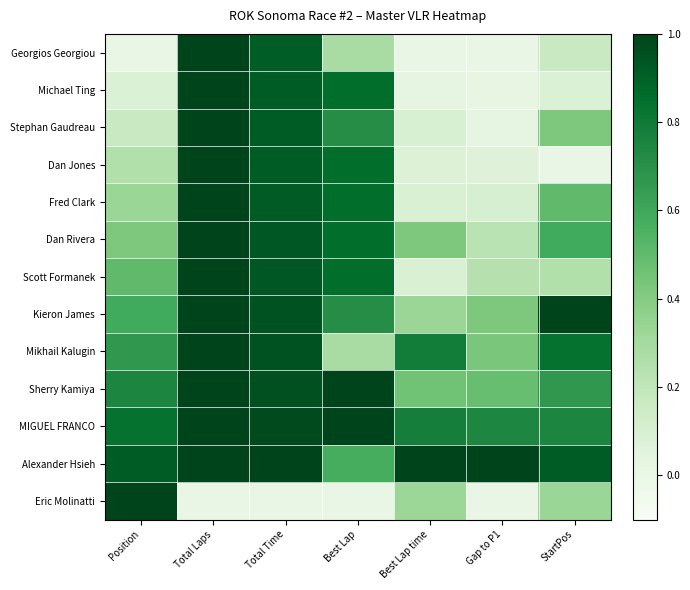

Rank the series by their maximum value, from highest to lowest.

Georgios Georgiou, Michael Ting, Stephan Gaudreau, Dan Jones, Fred Clark, Dan Rivera, Scott Formanek, Kieron James, Mikhail Kalugin, Sherry Kamiya, MIGUEL FRANCO, Alexander Hsieh, Eric Molinatti